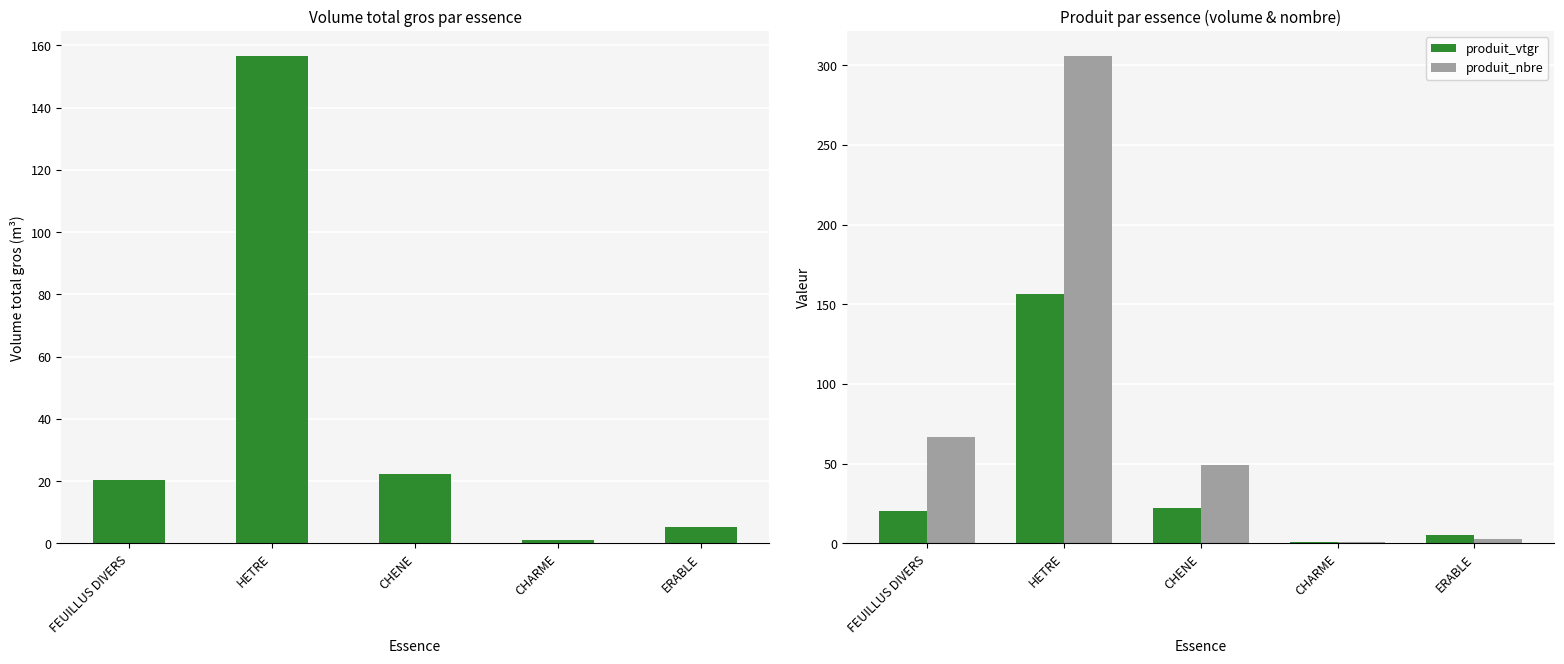

What is the spread (max minus min) of values at CHENE?

26.7